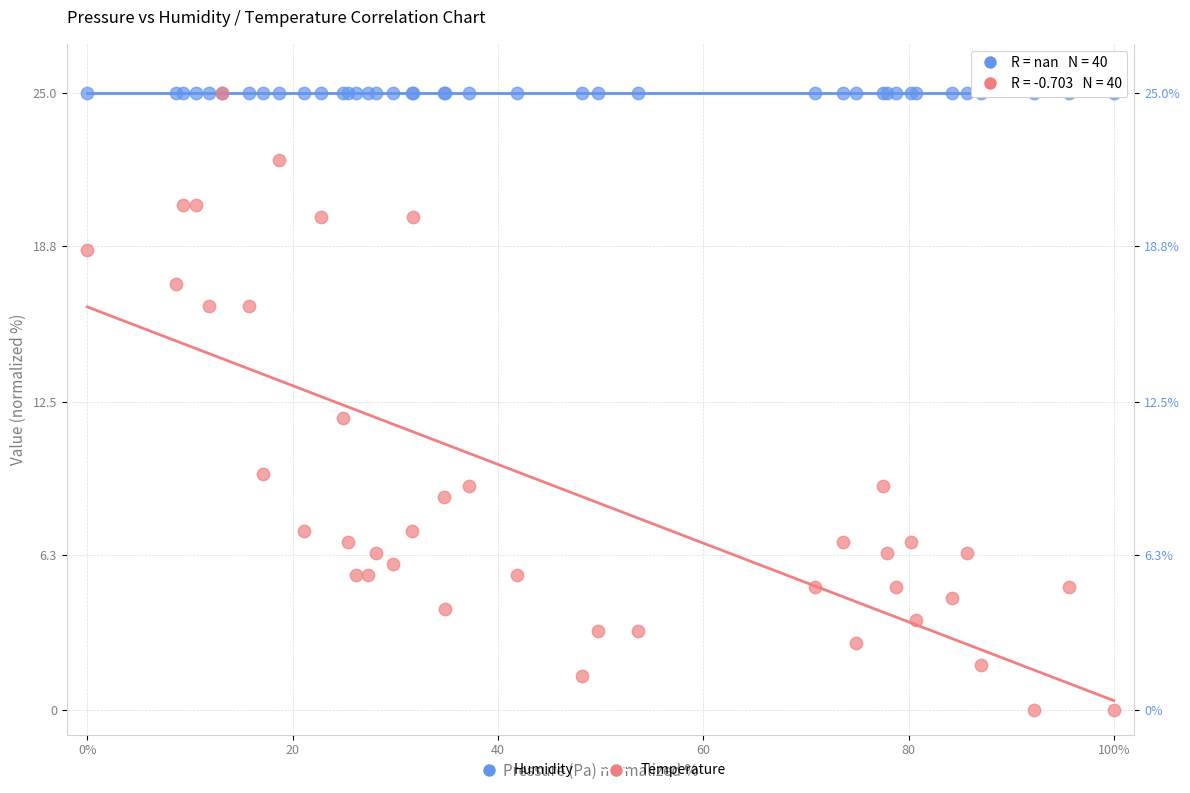

What are all the series names shown in the legend?

Humidity, Temperature